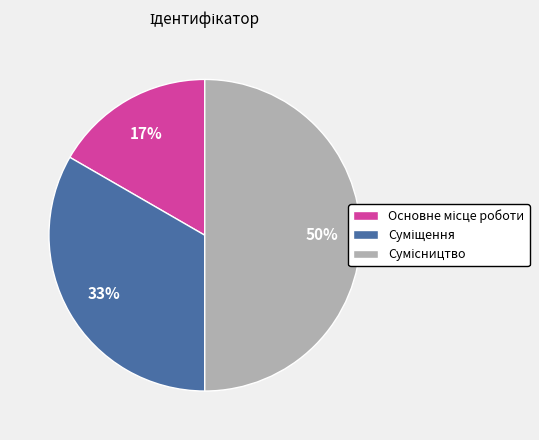

To the nearest percent, what is the average slice percentage?

33%